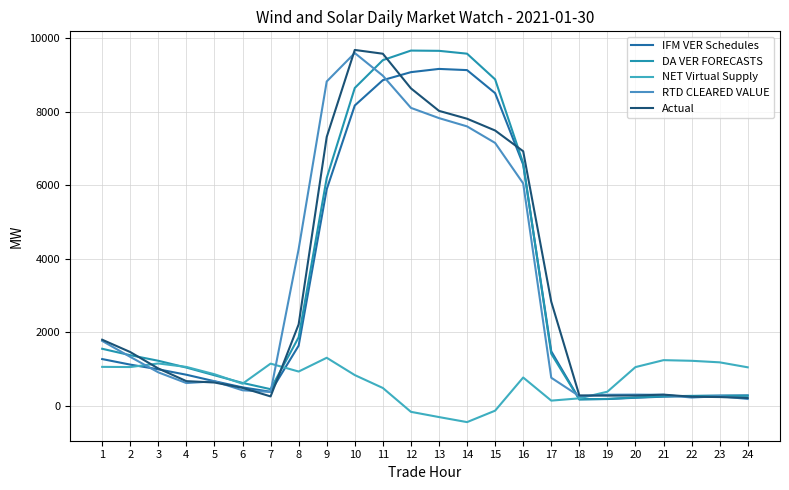

How many lines are shown in the chart?

5